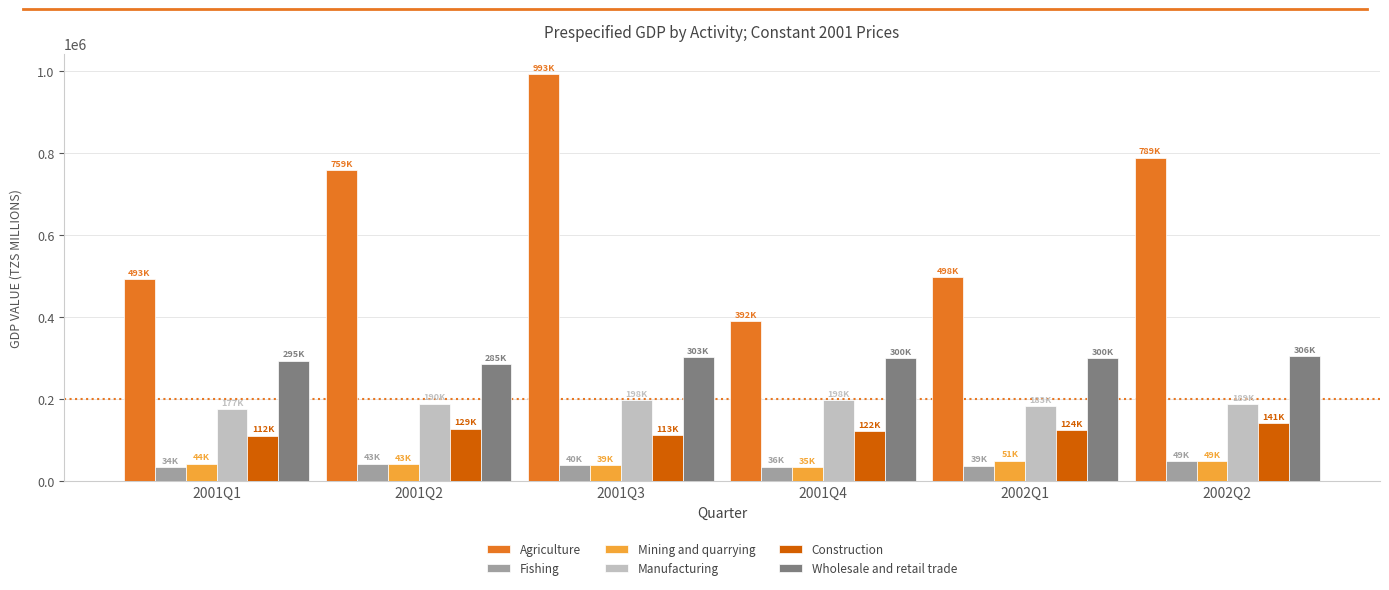

What is the spread (max minus min) of values at 2002Q2?

740606.9